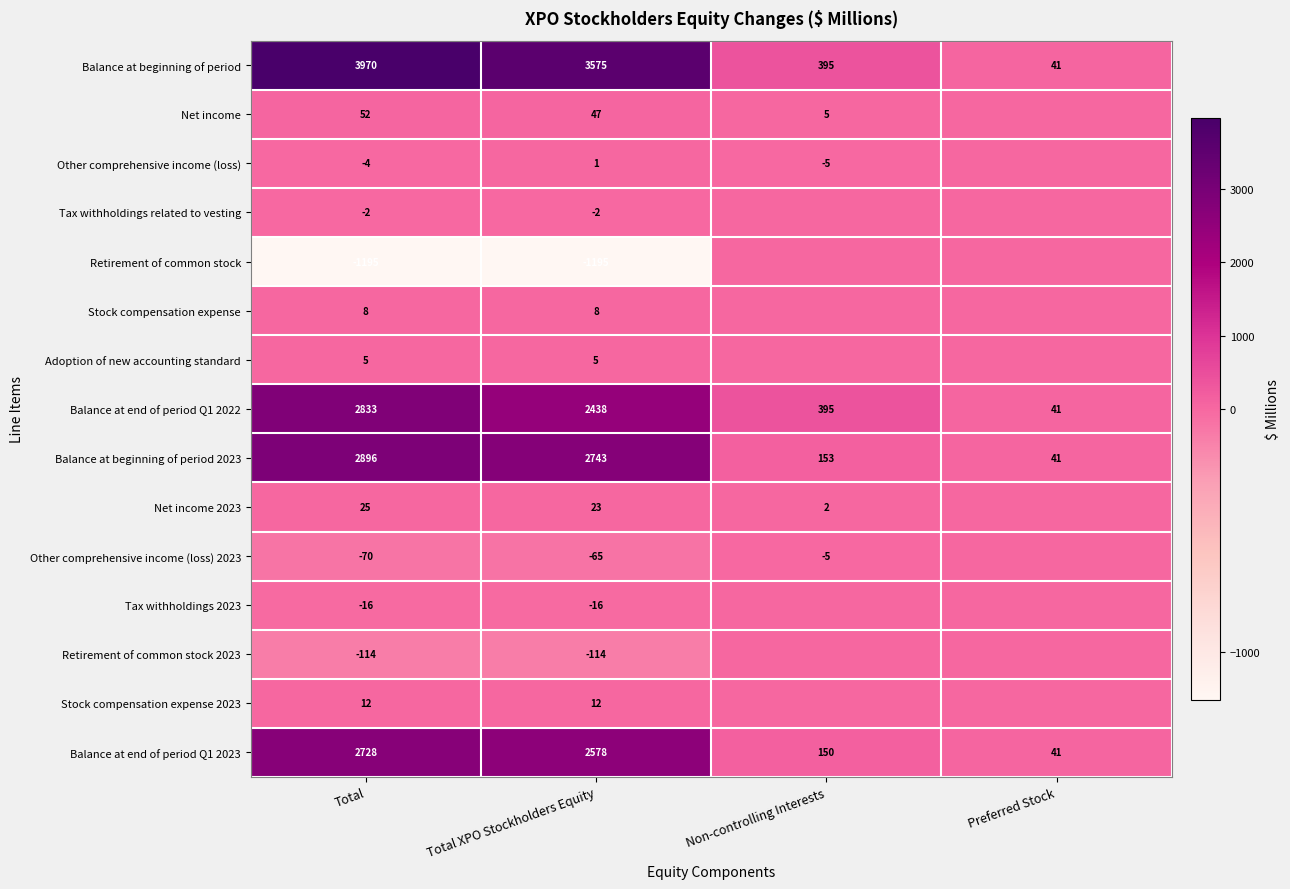

At Total XPO Stockholders Equity, list the series in order from largest to smallest.

Balance at beginning of period, Balance at beginning of period 2023, Balance at end of period Q1 2023, Balance at end of period Q1 2022, Net income, Net income 2023, Stock compensation expense 2023, Stock compensation expense, Adoption of new accounting standard, Other comprehensive income (loss), Tax withholdings related to vesting, Tax withholdings 2023, Other comprehensive income (loss) 2023, Retirement of common stock 2023, Retirement of common stock